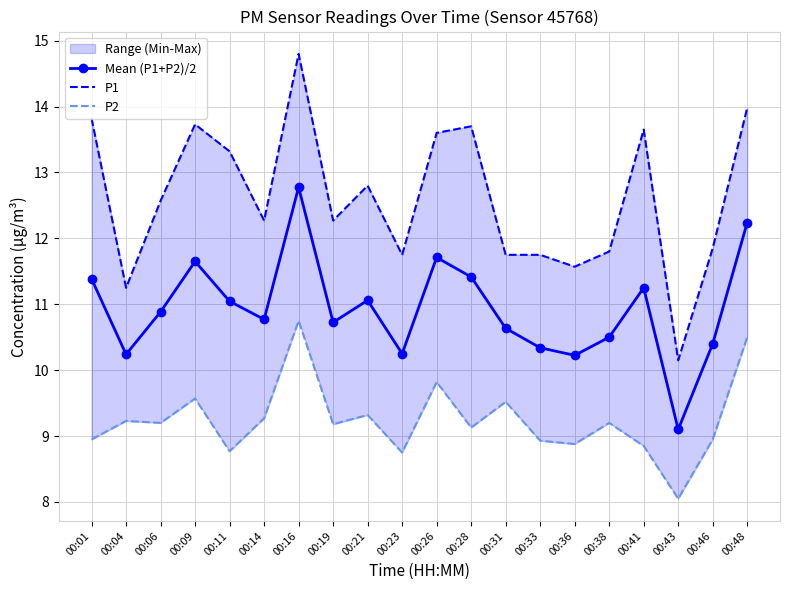

What is the difference between the highest and lowest values at 00:26?

3.8